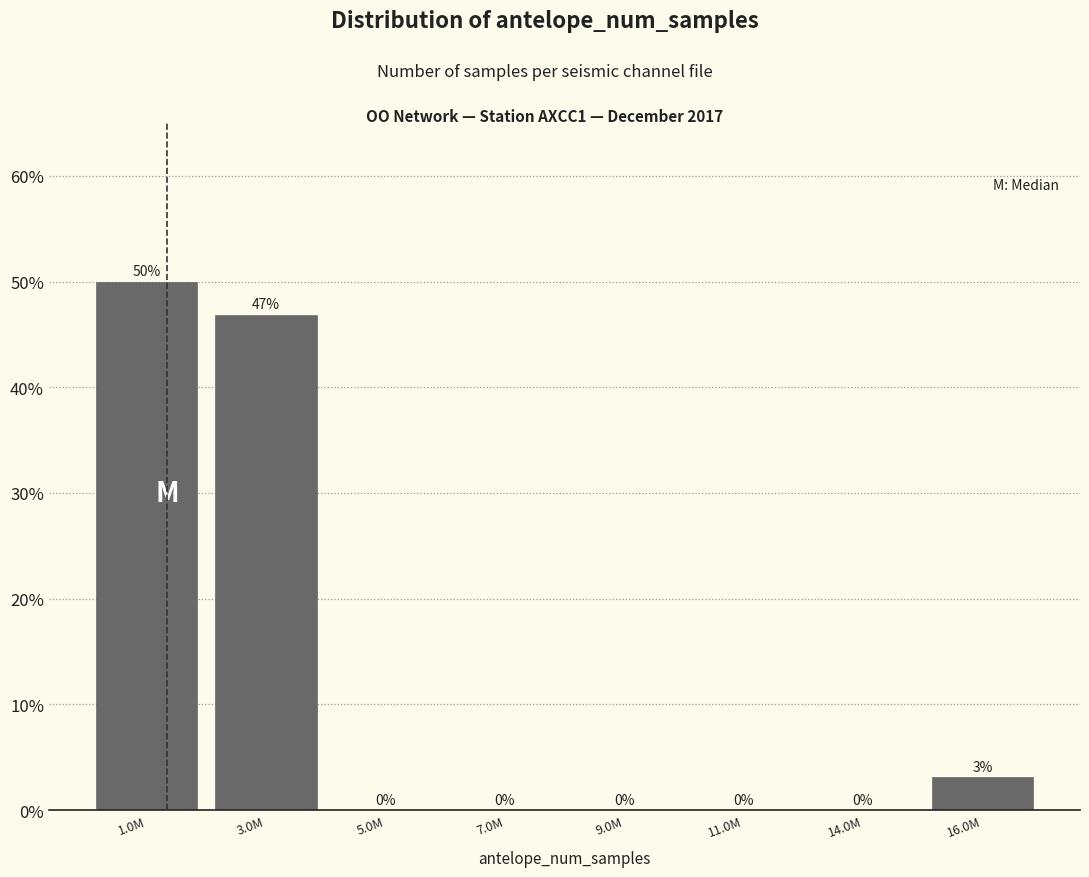

True or false: the data shows 89.7 at 1.0M.

False